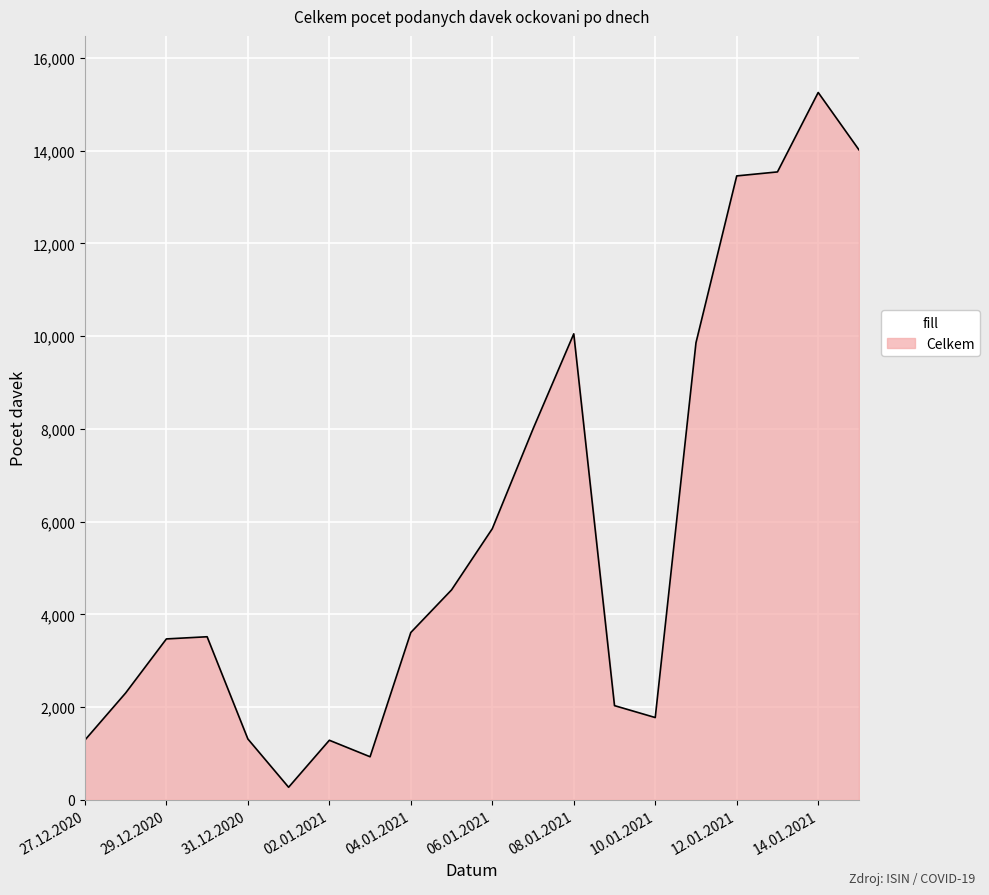

What is the greatest value displayed?

15258